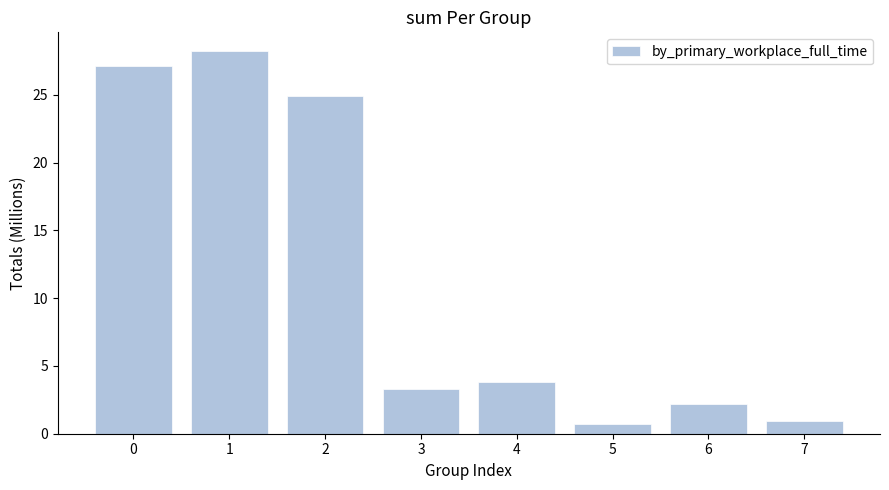

Reading left to right, transcribe all the data shown in this chart.

0=27.1	1=28.2	2=24.9	3=3.3	4=3.8	5=0.7	6=2.2	7=0.9